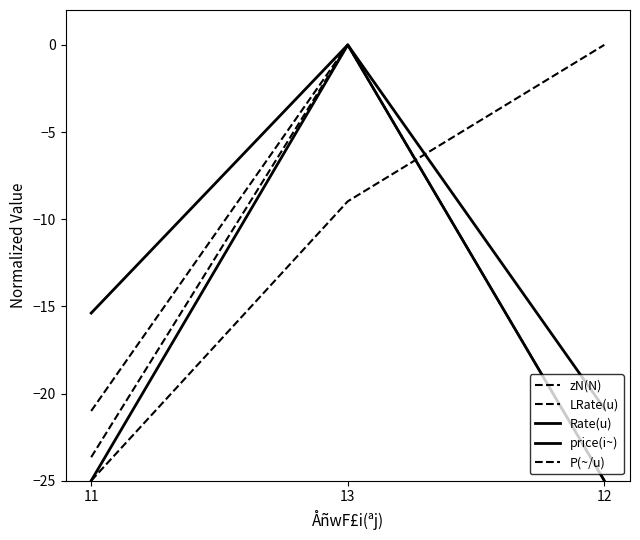

Reading left to right, extract all data points from this chart.

zN(N): 11=-21.0	13=0.0	12=-25.0
LRate(u): 11=-23.7	13=0.0	12=-25.0
Rate(u): 11=-15.4	13=0.0	12=-25.0
price(i~): 11=-25.0	13=0.0	12=-20.9
P(~/u): 11=-25.0	13=-9.0	12=0.0